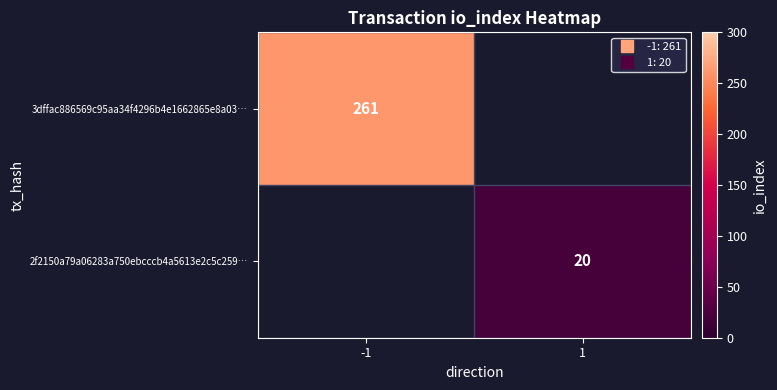

At how many categories does at least one series exceed 198?

1